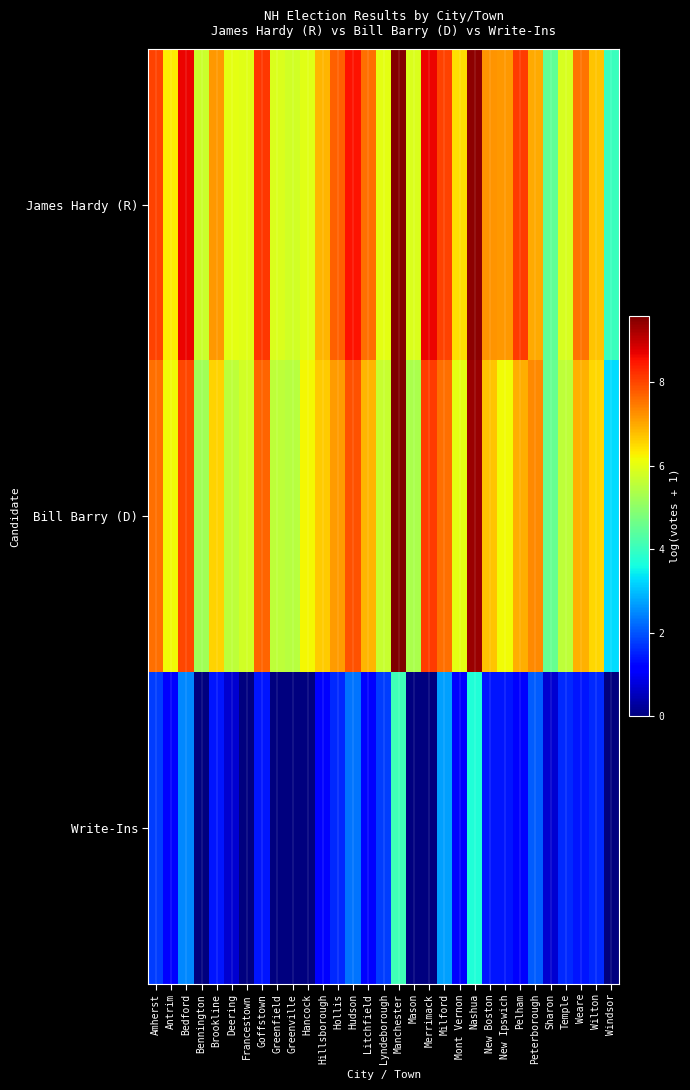

At Weare, list the series in order from smallest to largest.

Write-Ins, Bill Barry (D), James Hardy (R)